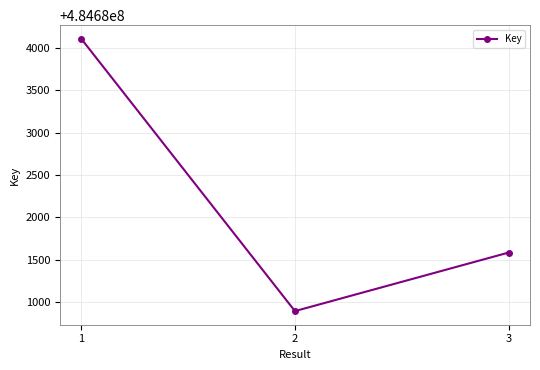

List the labels in order of value, largest first.

1, 3, 2